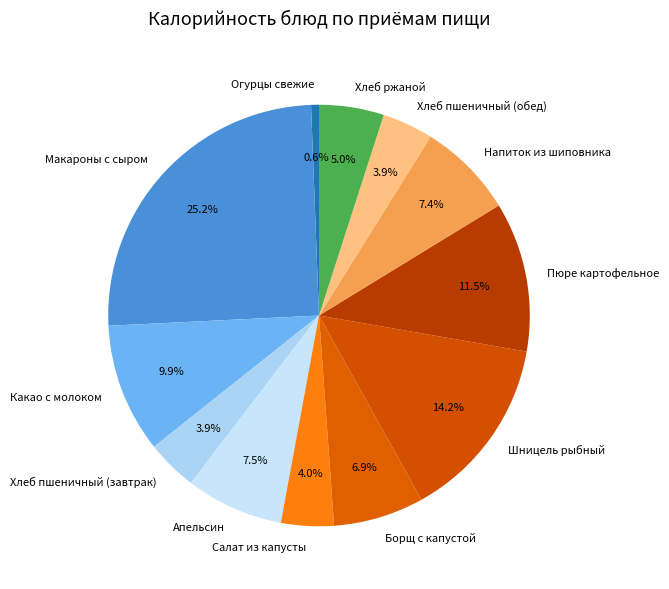

What percentage is the Шницель рыбный slice, to the nearest percent?

14%